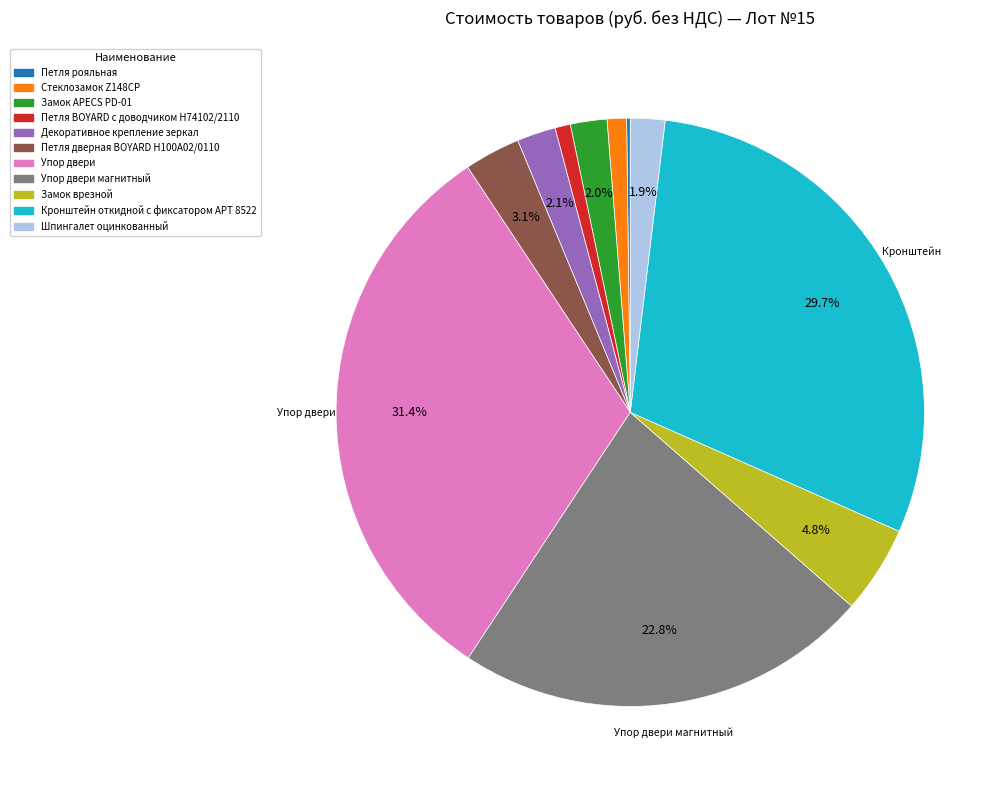

Is there a majority slice in this chart?

No